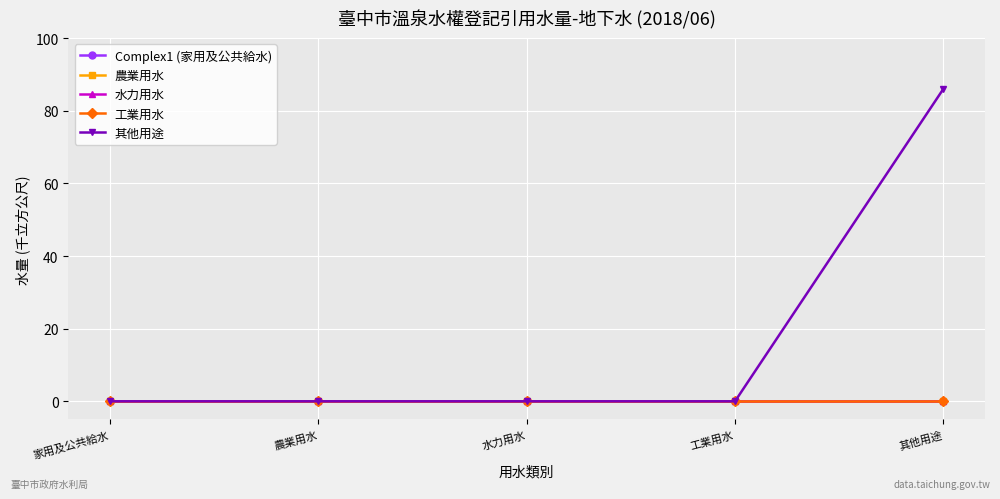

True or false: 工業用水 and 農業用水 intersect in this chart.

False